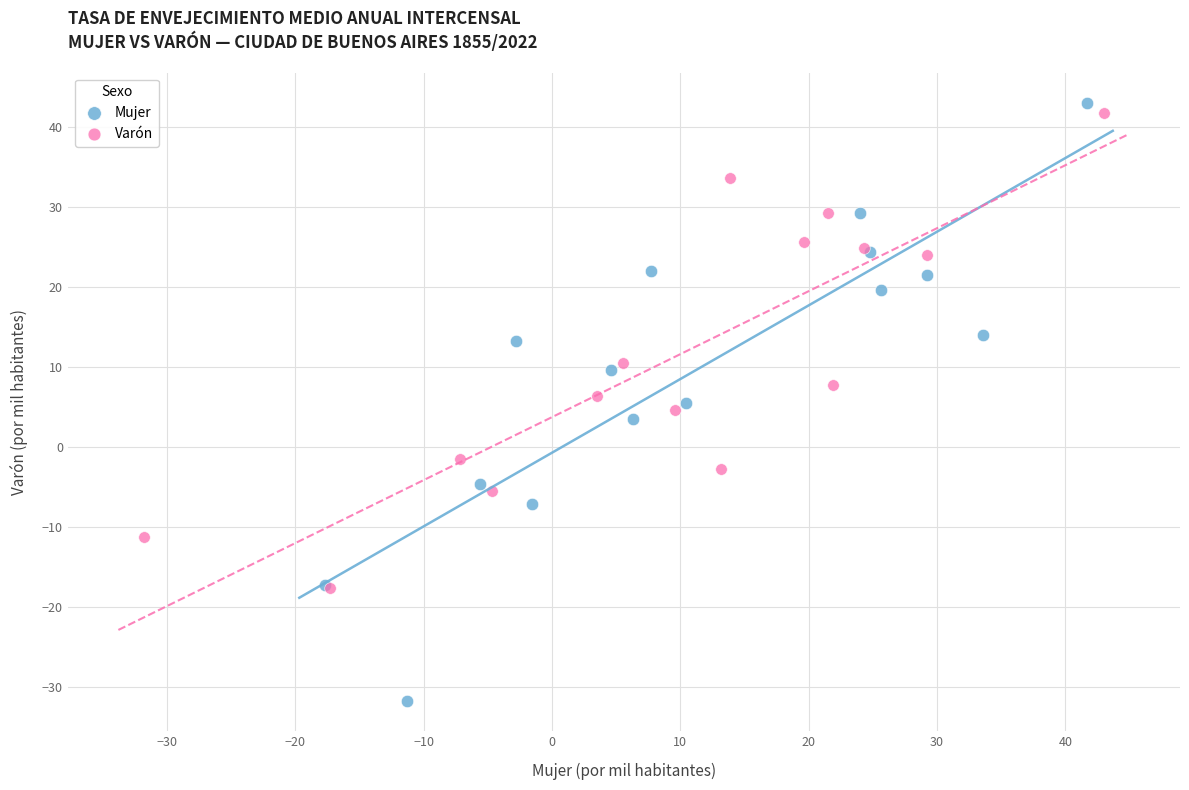

Which series reaches the maximum Y coordinate?

Mujer